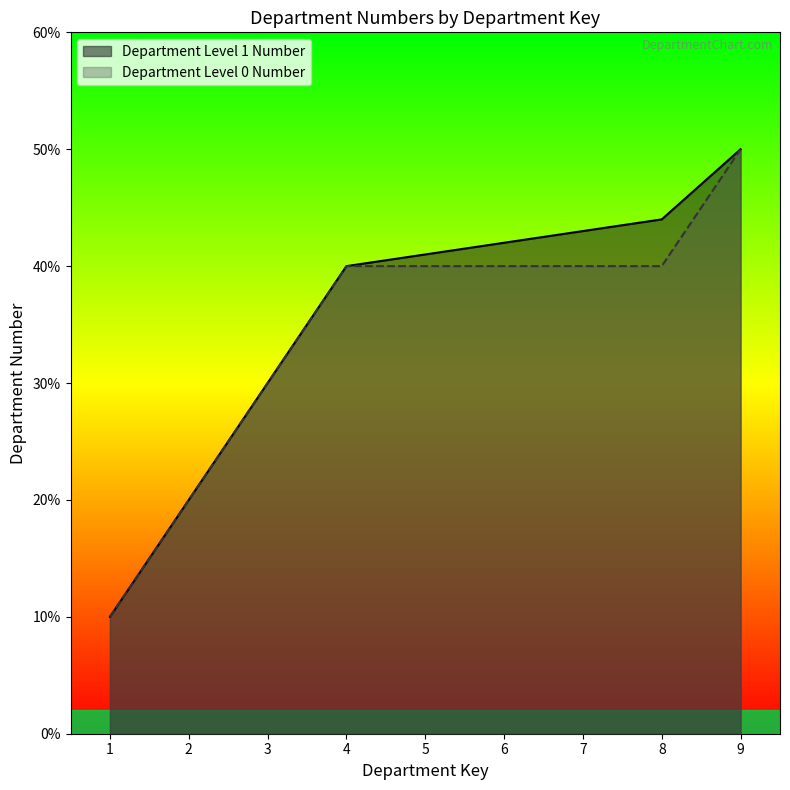

Rank the series by their maximum value, from lowest to highest.

Department Level 1 Number, Department Level 0 Number